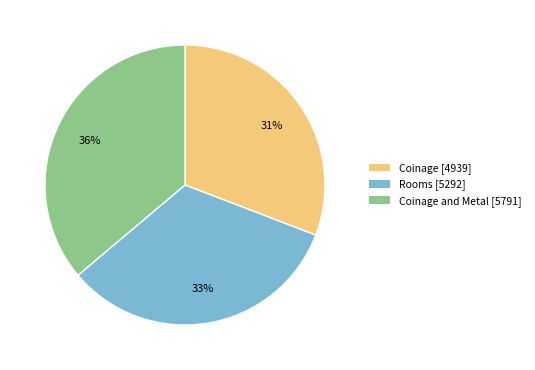

Which has a higher value, Coinage [4939] or Coinage and Metal [5791]?

Coinage and Metal [5791]